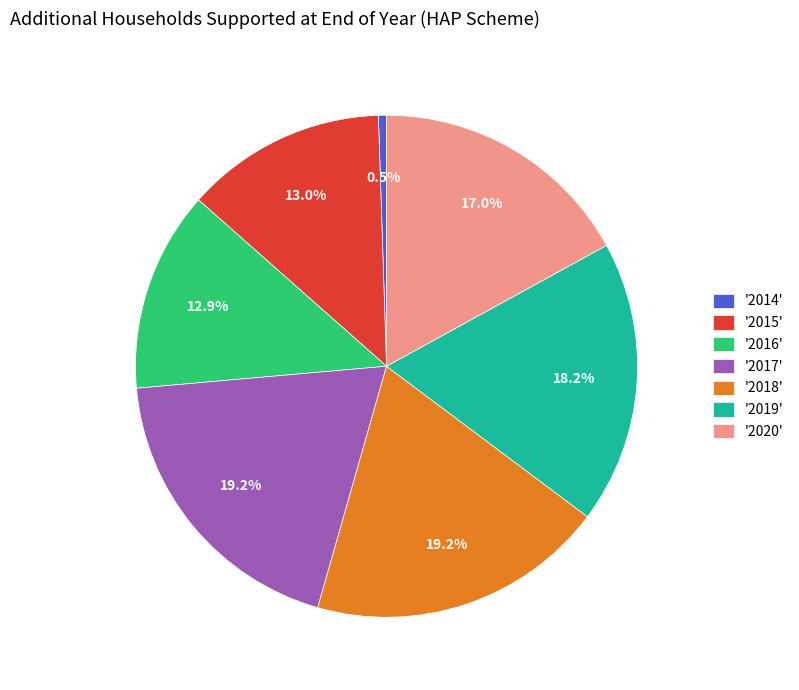

Which has a higher value, '2019' or '2020'?

'2019'